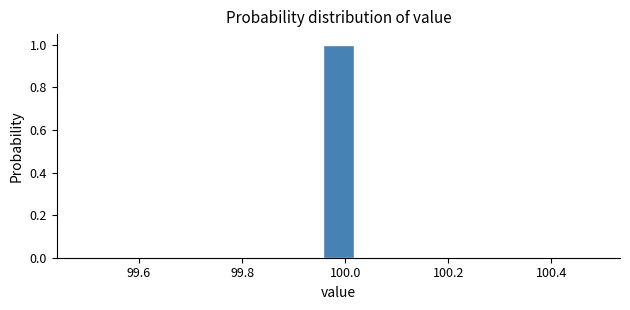

Read against the x-axis, roughly where is the centre of the tallest bar?

99.98